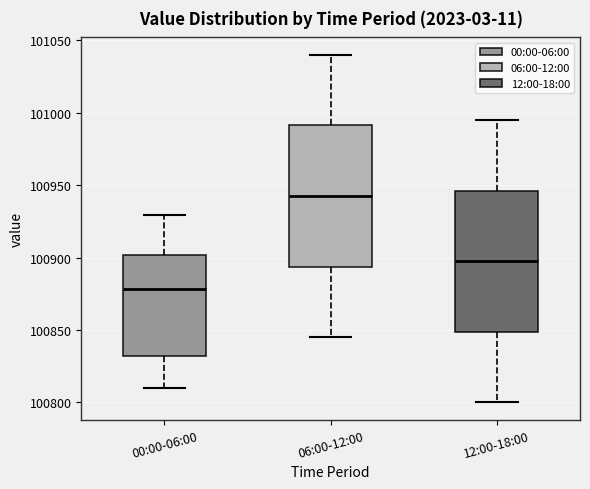

Reading left to right, read every box against the y-axis: the position of its median line, the range the box covers, and the ends of its whiskers. The values are not printed on the chart, so give them approximately, as read against the axis.

00:00-06:00: median 100880, box 100830 to 100900, whiskers 100810 to 100930
06:00-12:00: median 100945, box 100895 to 100990, whiskers 100845 to 101040
12:00-18:00: median 100900, box 100850 to 100945, whiskers 100800 to 100995